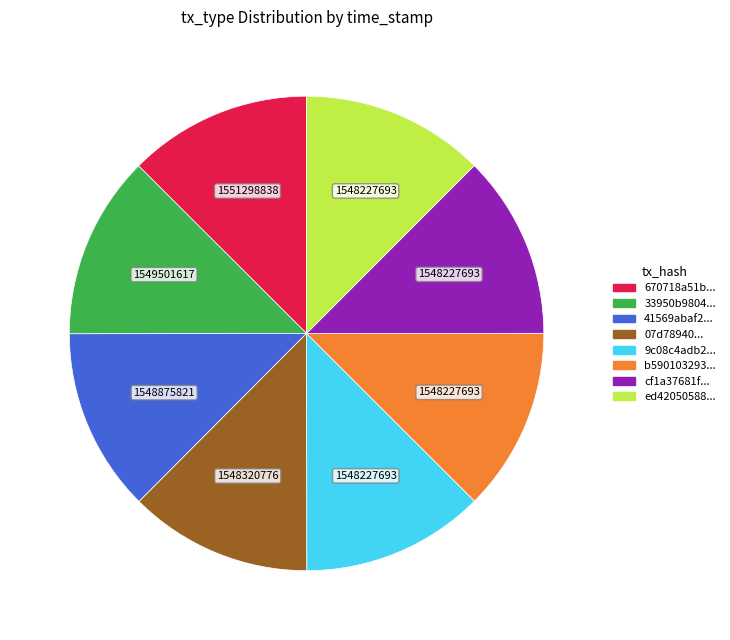

Do 670718a51b... and 9c08c4adb2... together represent more than half of the pie?

No